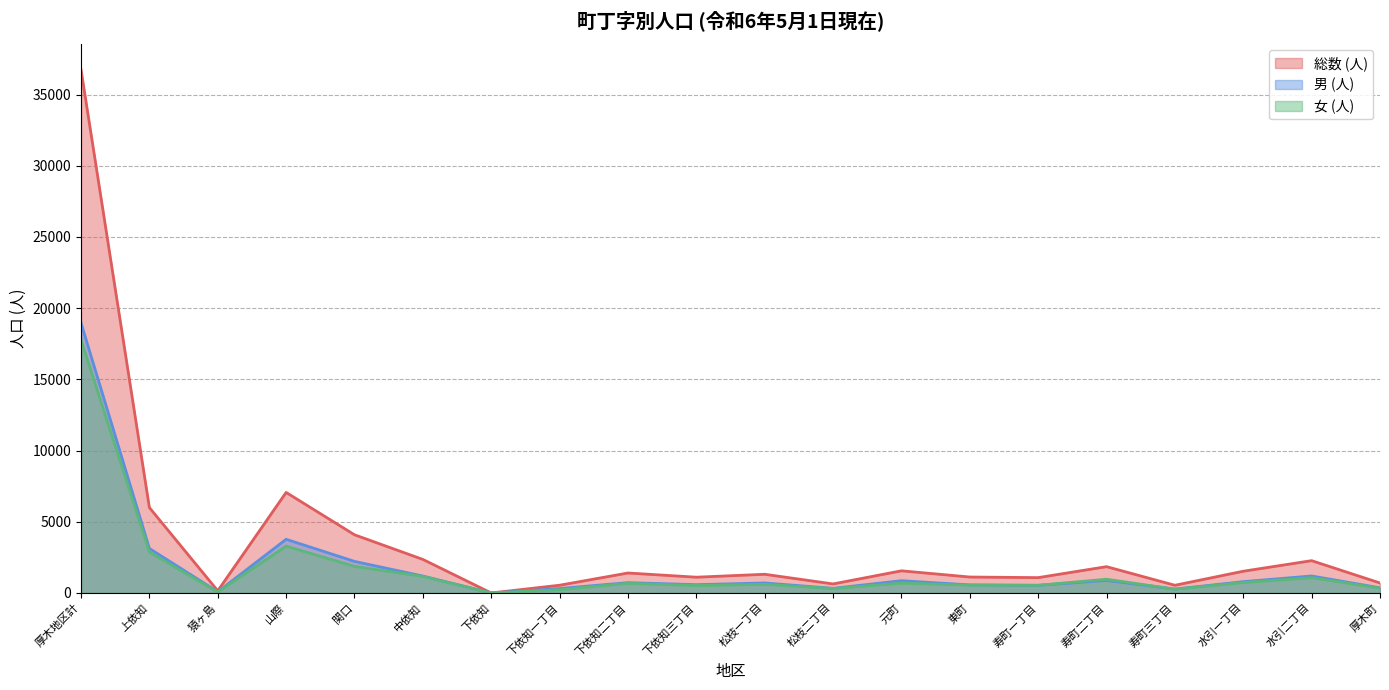

At which category does 総数 (人) reach its first local peak?

山際